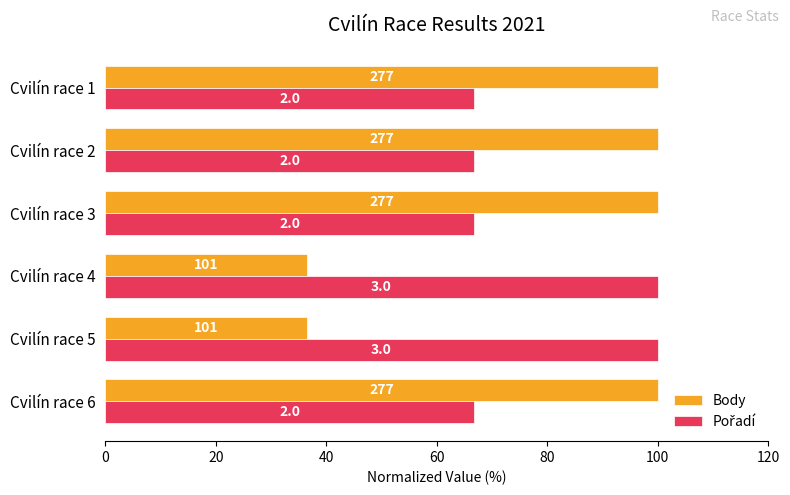

Reading left to right, what are all the values shown in this chart?

Body: 100.0	36.5	36.5	100.0	100.0	100.0
Pořadí: 66.7	100.0	100.0	66.7	66.7	66.7